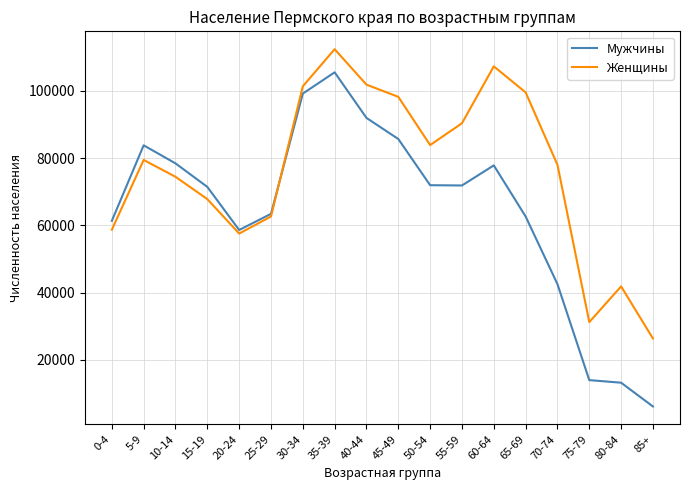

At which category does the chart reach its peak across all series?

35-39